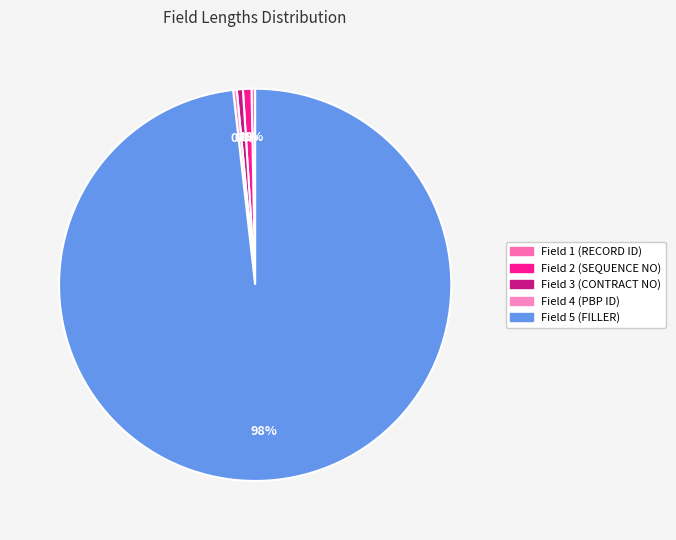

How much of the chart is everything except Field 3 (CONTRACT NO)?

99.5%